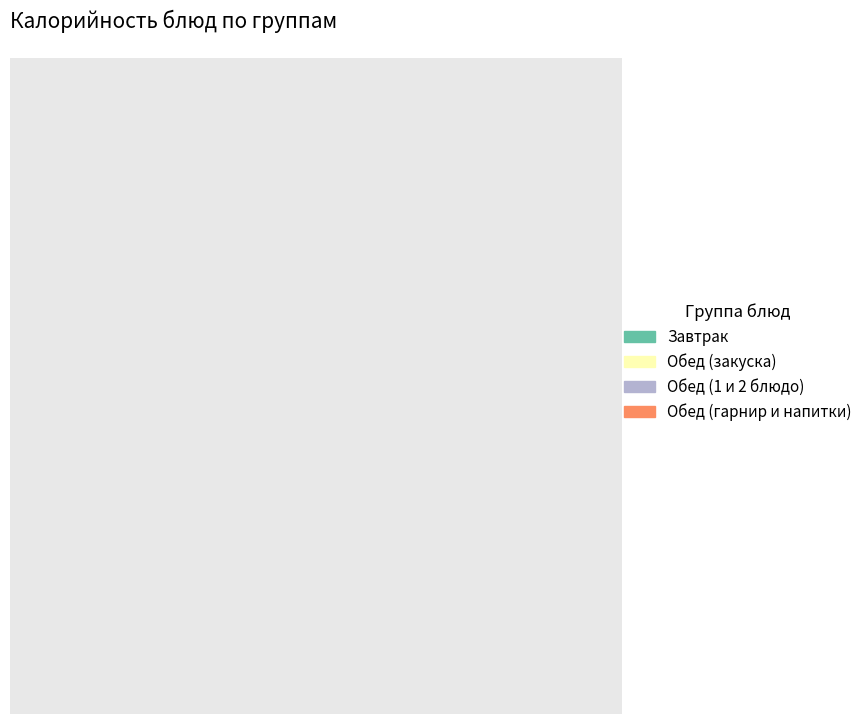

Which has a higher value, Завтрак or Обед (гарнир и напитки)?

Завтрак